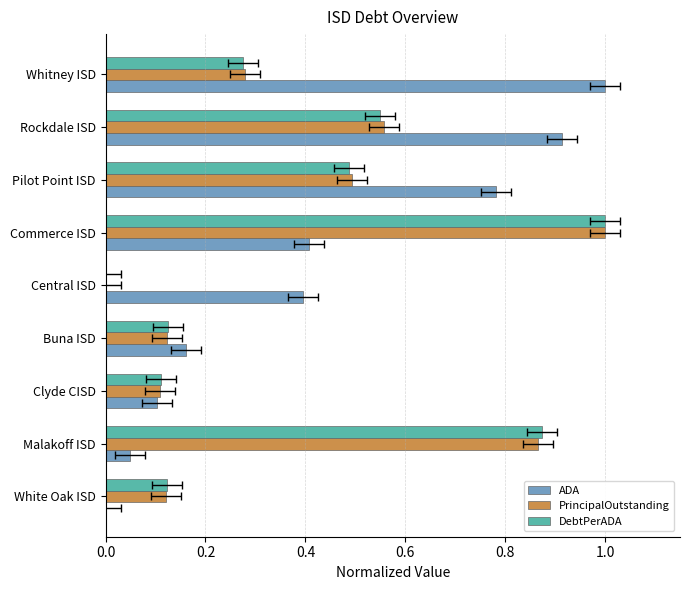

How many groups of bars are there?

9